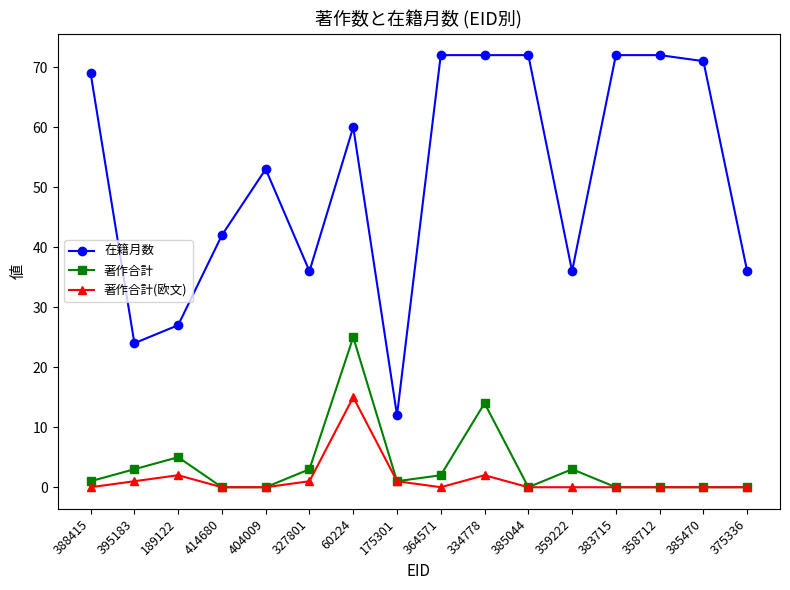

What is the greatest value displayed?

72